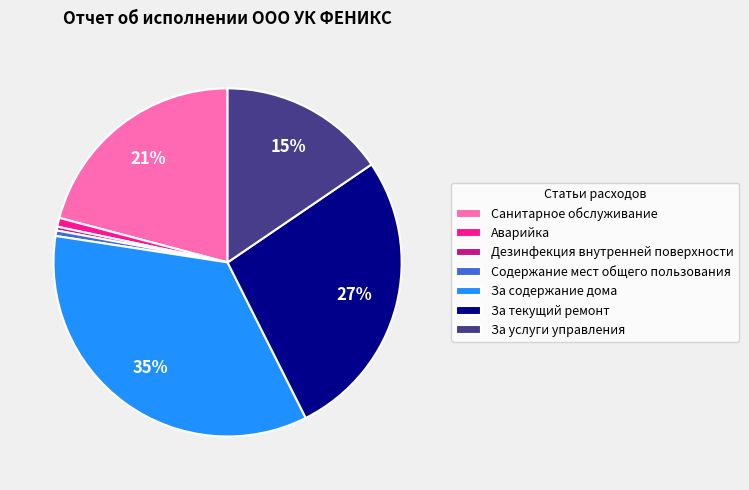

Between За услуги управления and Содержание мест общего пользования, which is larger?

За услуги управления